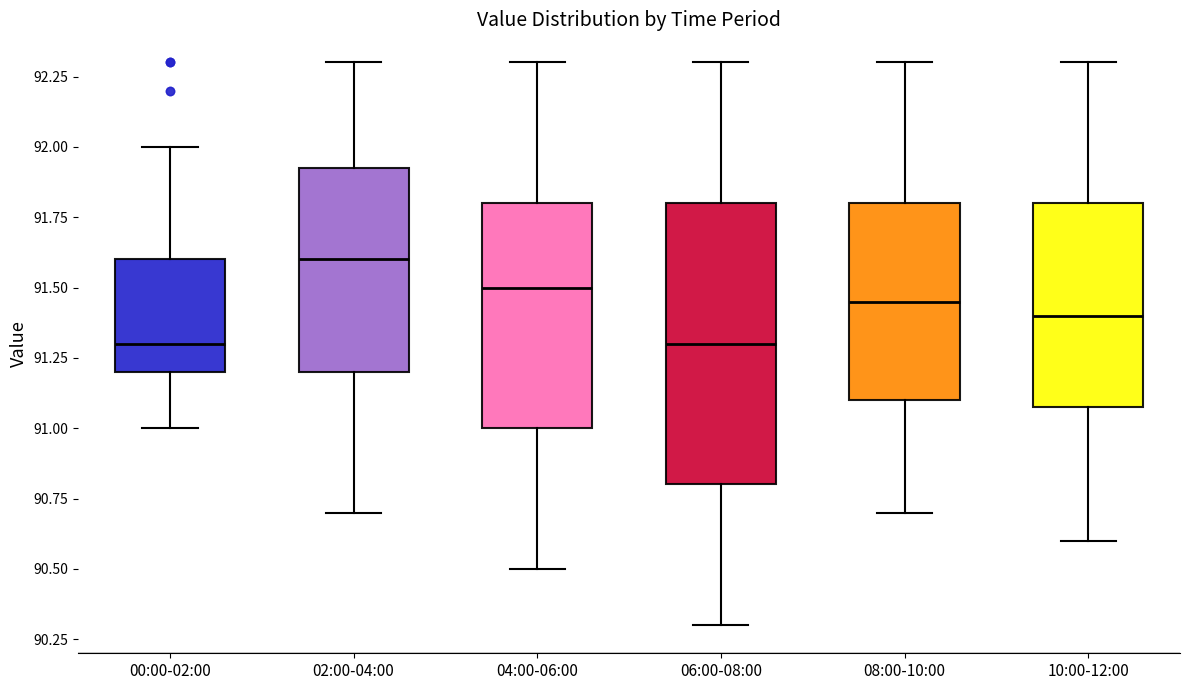

Reading left to right, transcribe this box plot: for each box, give where its median line is, the range the box spans, and where its two whiskers end, as read against the y-axis. The values are not printed on the chart, so give them approximately, as read against the axis.

00:00-02:00: median 91.30, box 91.20 to 91.60, whiskers 91.00 to 92.00
02:00-04:00: median 91.60, box 91.20 to 91.95, whiskers 90.70 to 92.30
04:00-06:00: median 91.50, box 91.00 to 91.80, whiskers 90.50 to 92.30
06:00-08:00: median 91.30, box 90.80 to 91.80, whiskers 90.30 to 92.30
08:00-10:00: median 91.45, box 91.10 to 91.80, whiskers 90.70 to 92.30
10:00-12:00: median 91.40, box 91.10 to 91.80, whiskers 90.60 to 92.30